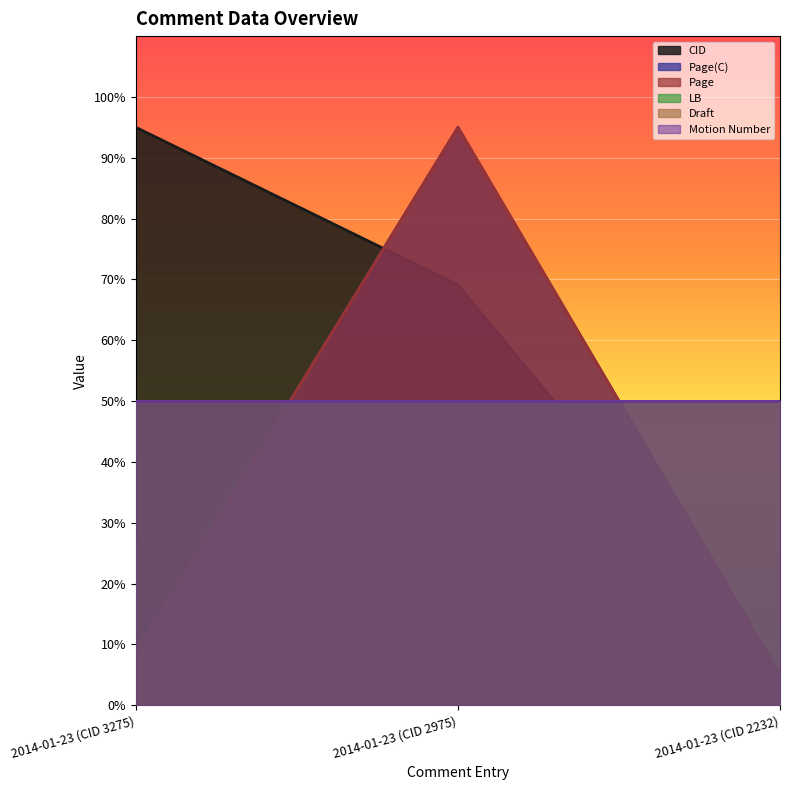

At which category does the chart reach its peak across all series?

2014-01-23 (CID 3275)